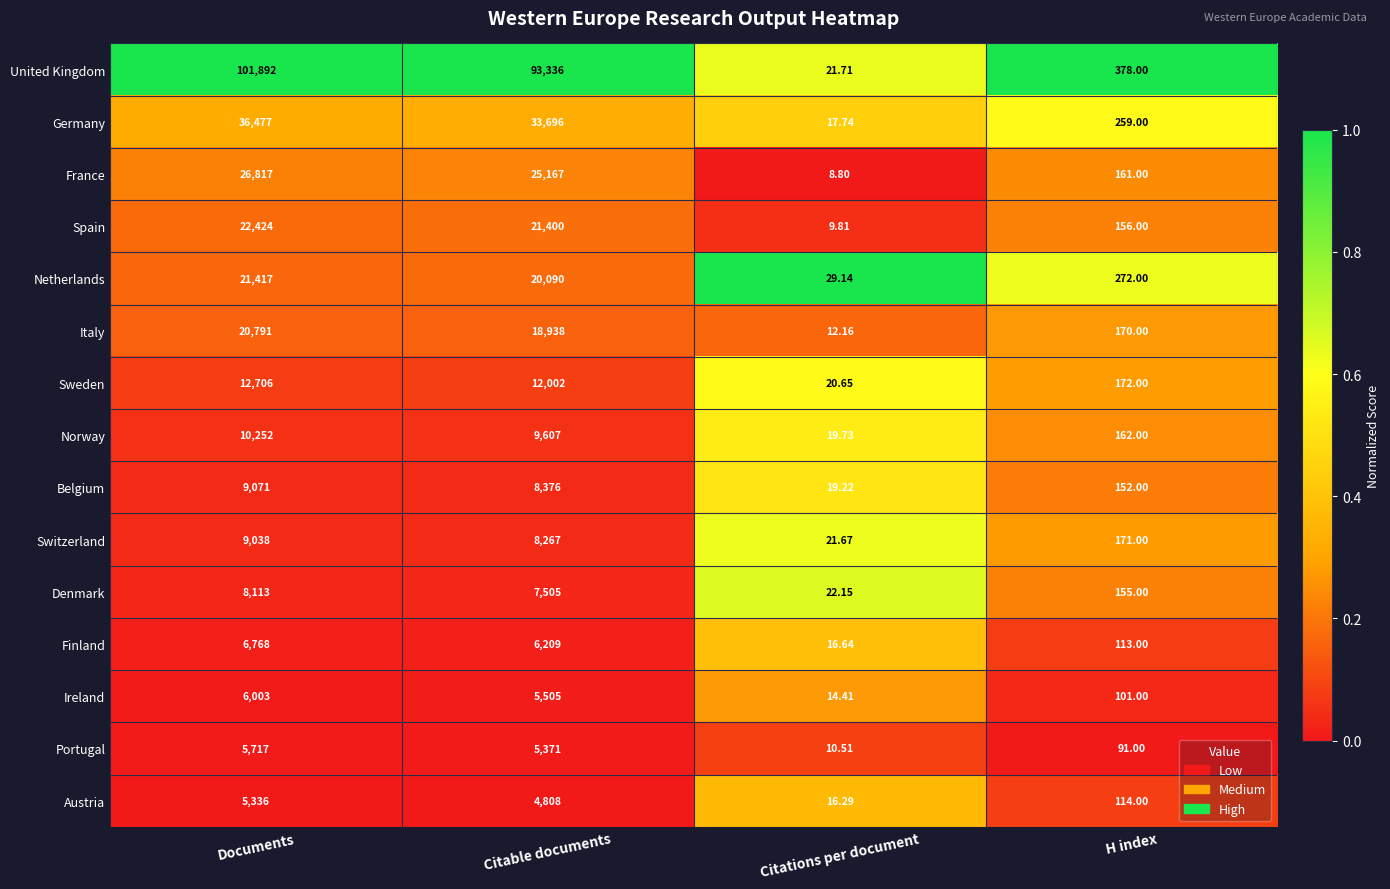

Where is Ireland nearest to the value 3008?

Citable documents